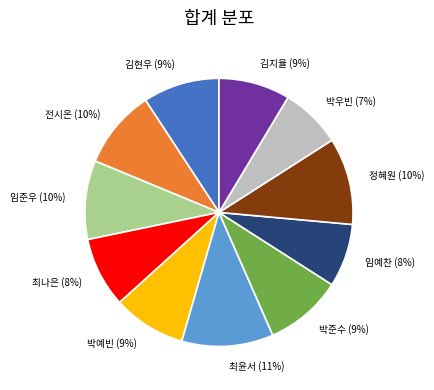

What percentage is the 임준우 slice, to the nearest percent?

10%